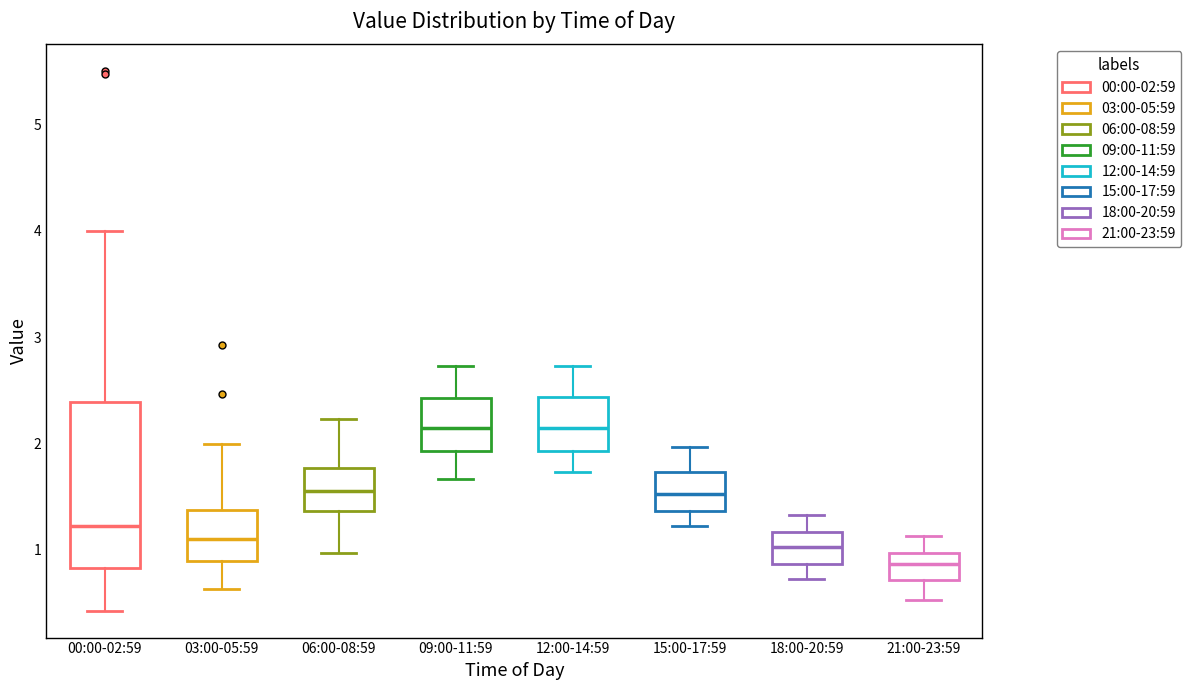

Reading left to right, read every box against the y-axis: the position of its median line, the range the box covers, and the ends of its whiskers. The values are not printed on the chart, so give them approximately, as read against the axis.

00:00-02:59: median 1.2, box 0.8 to 2.4, whiskers 0.4 to 4.0
03:00-05:59: median 1.1, box 0.9 to 1.4, whiskers 0.6 to 2.0
06:00-08:59: median 1.6, box 1.4 to 1.8, whiskers 1.0 to 2.2
09:00-11:59: median 2.2, box 1.9 to 2.4, whiskers 1.7 to 2.7
12:00-14:59: median 2.2, box 1.9 to 2.4, whiskers 1.7 to 2.7
15:00-17:59: median 1.5, box 1.4 to 1.7, whiskers 1.2 to 2.0
18:00-20:59: median 1.0, box 0.9 to 1.2, whiskers 0.7 to 1.3
21:00-23:59: median 0.9, box 0.7 to 1.0, whiskers 0.5 to 1.1